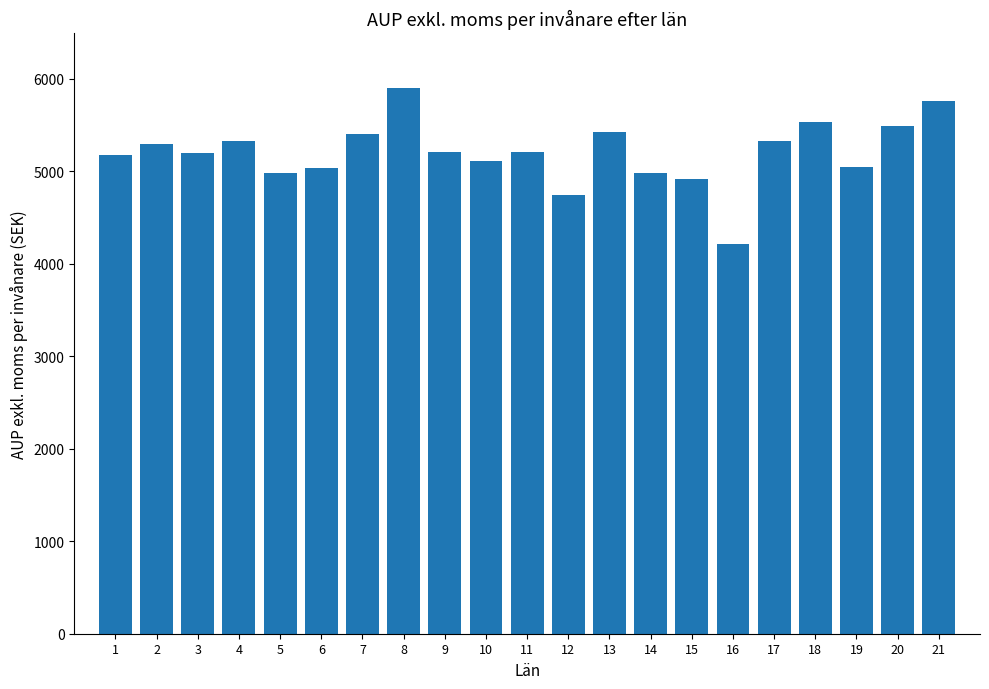

Is it true that the value at 16 is 4219?

True